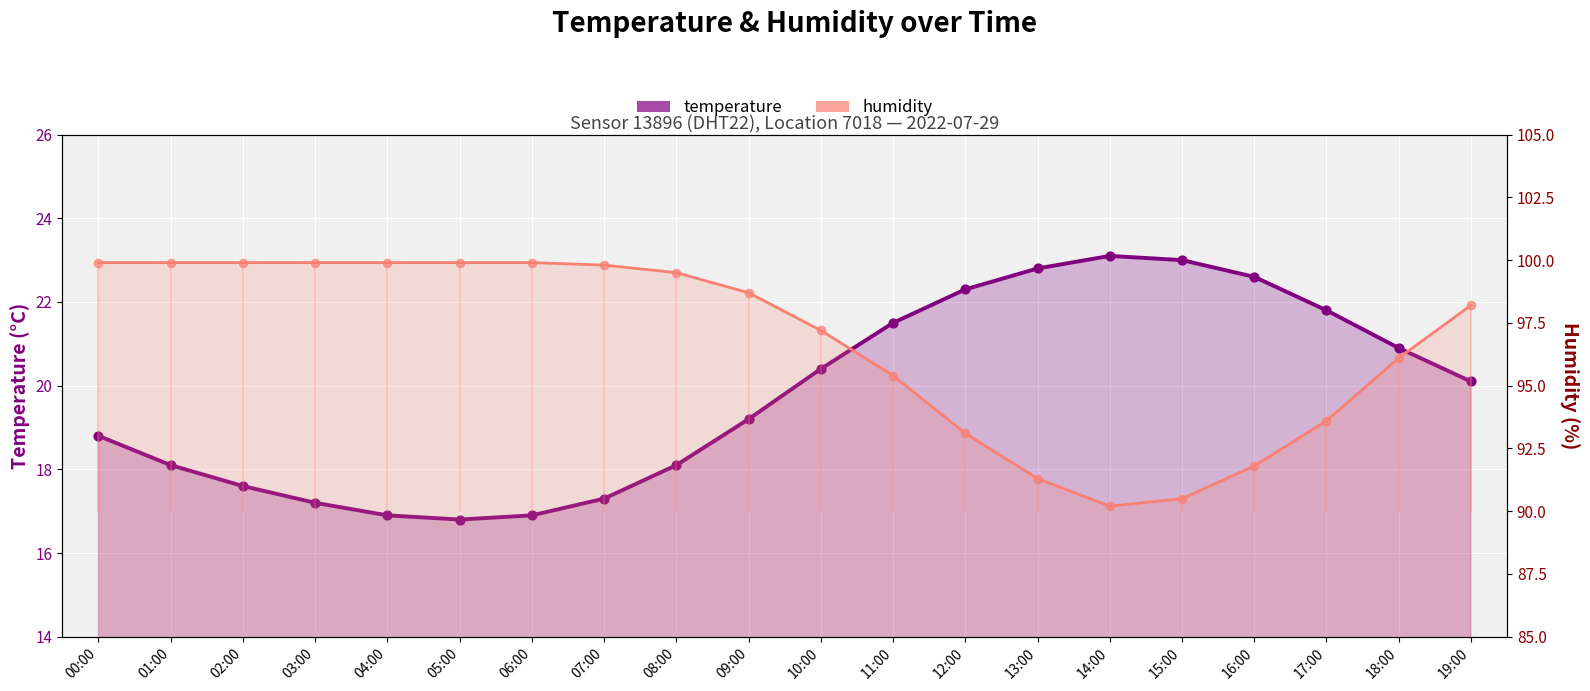

At how many categories does at least one series exceed 33?

20